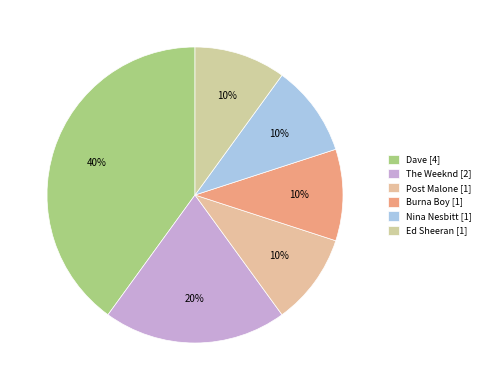

Count the number of slices in the pie.

6